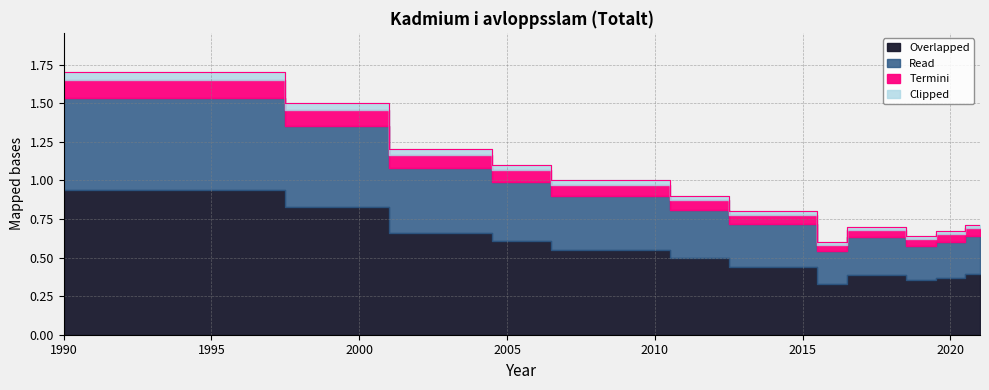

The chart shows a value of 0.6 at 2016. True or false?

True